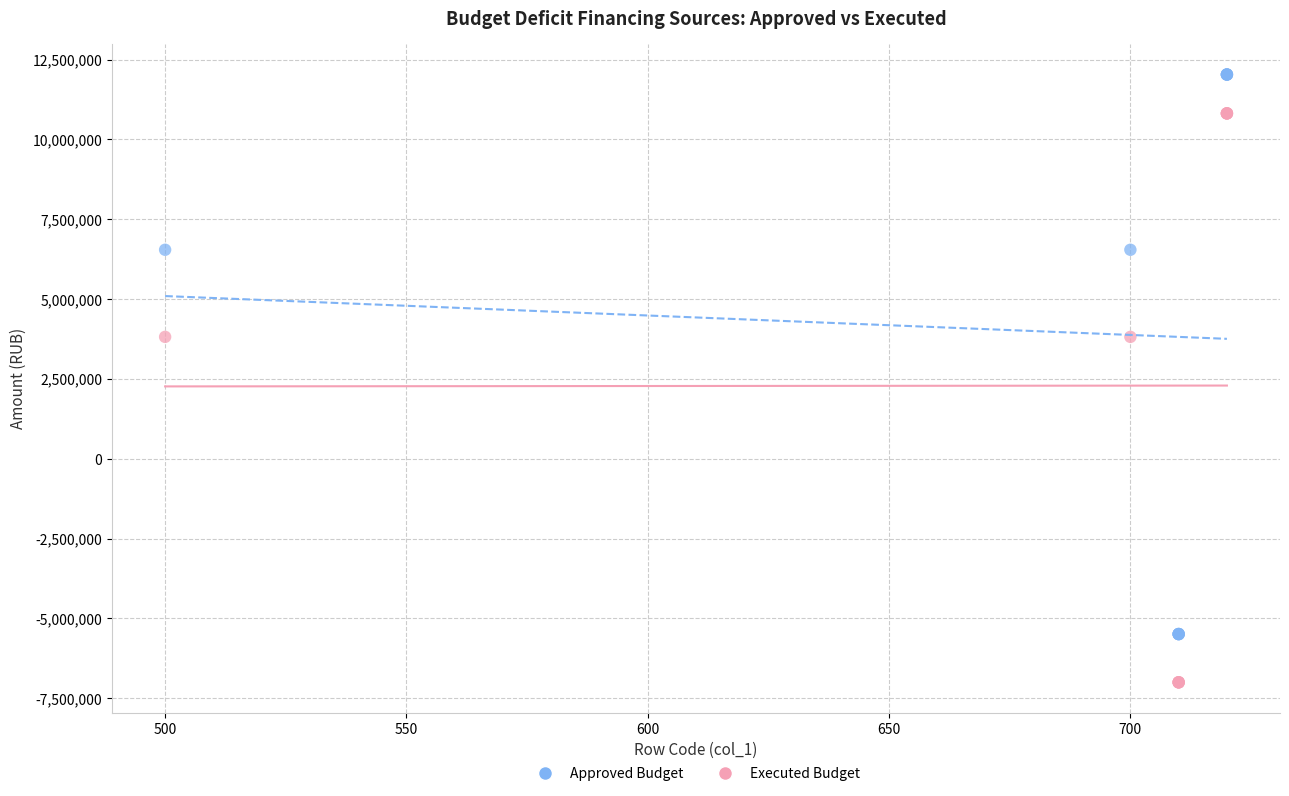

Which series has the largest Y range (max minus min)?

Executed Budget